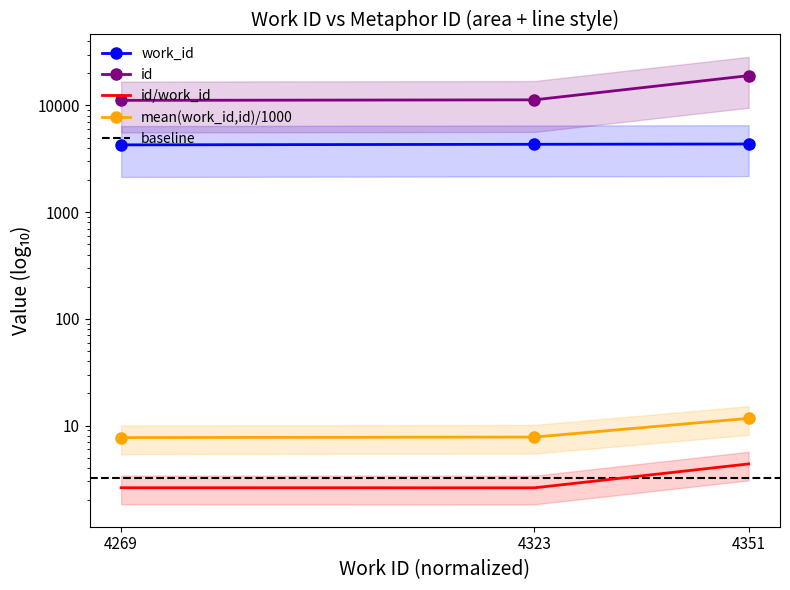

What is the average value of the id series?

13814